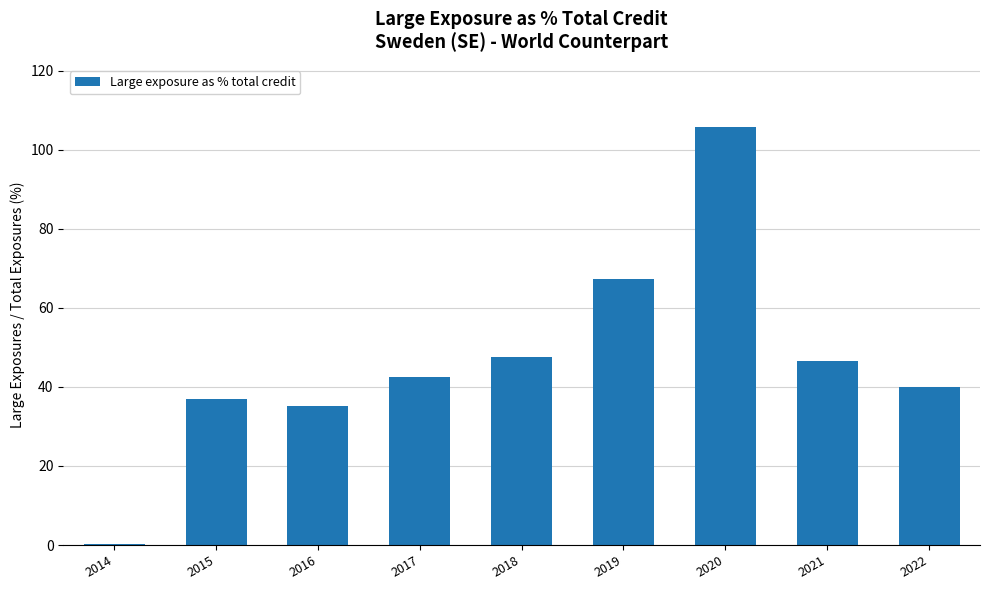

What is the approximate value at 2021?

46.5